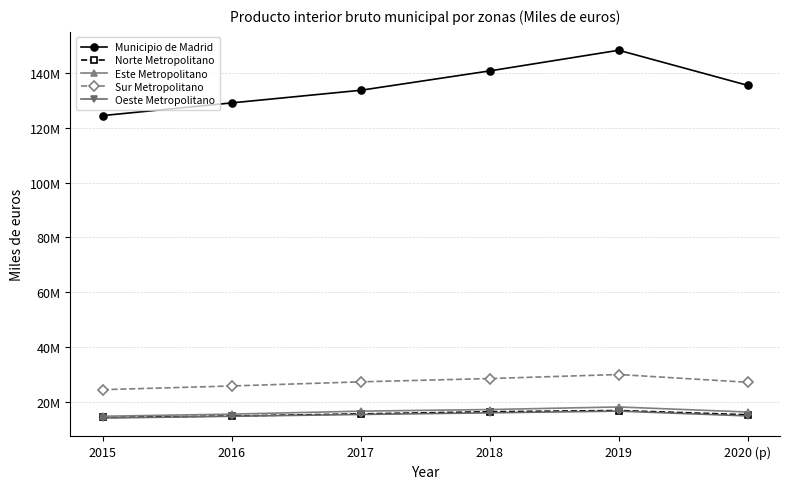

Count the number of data series in this chart.

5